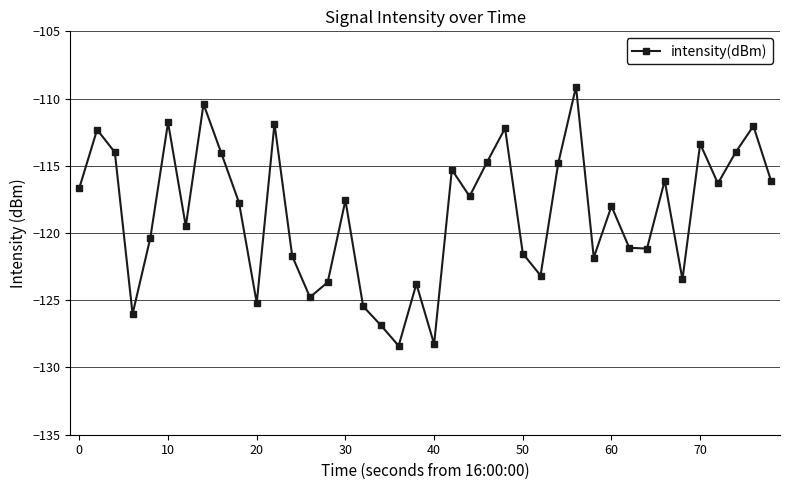

What is the value of the 35th point from the left?

-123.5